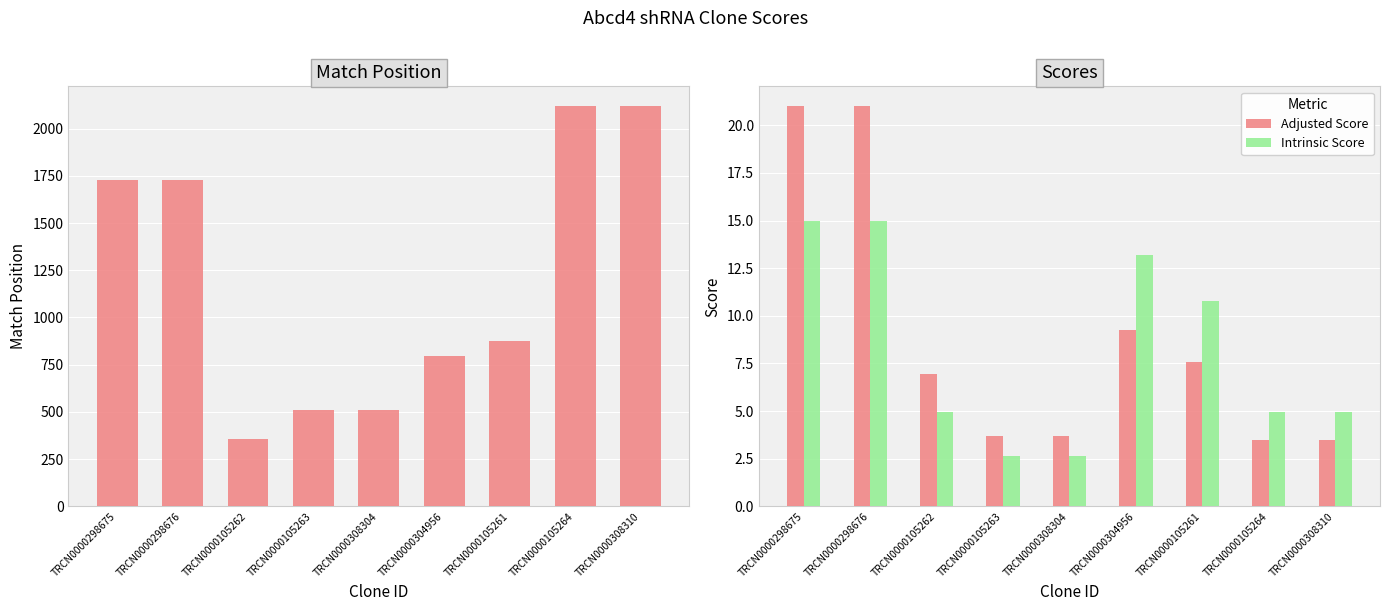

Reading left to right, list all the values displayed in this chart.

Match Position: 1727.0	1727.0	359.0	510.0	510.0	798.0	878.0	2118.0	2118.0
Adjusted Score: 21.0	21.0	6.9	3.7	3.7	9.2	7.6	3.5	3.5
Intrinsic Score: 15.0	15.0	5.0	2.6	2.6	13.2	10.8	5.0	5.0